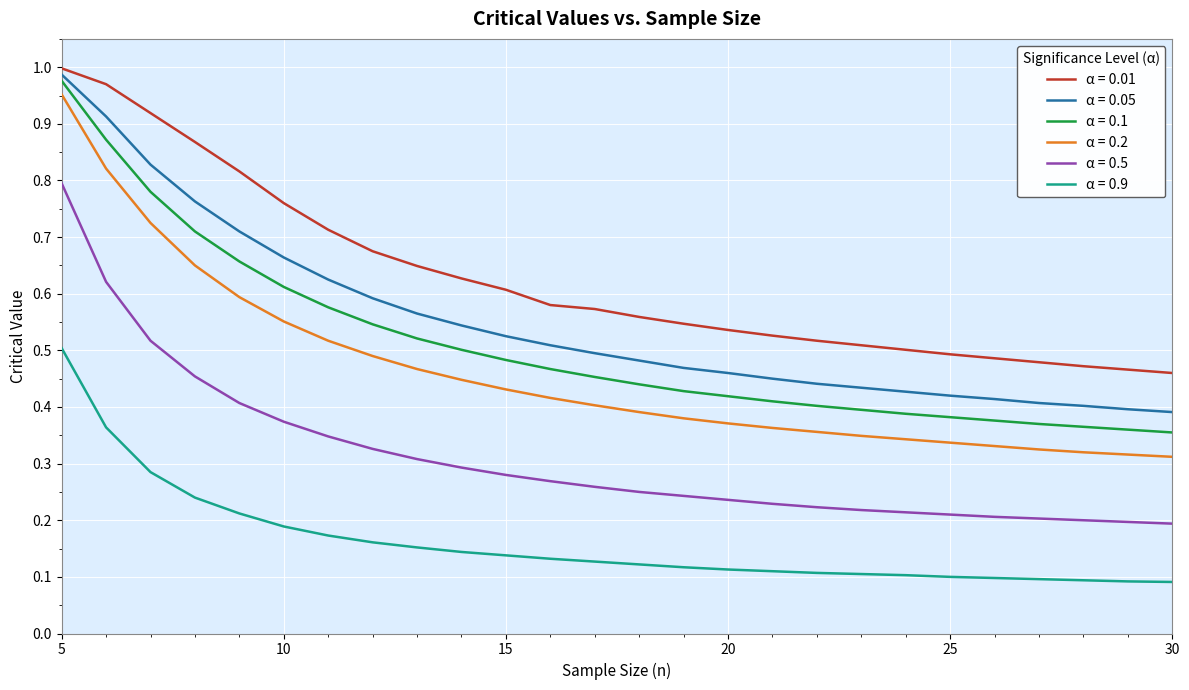

Which series has the largest total across all categories?

α = 0.01